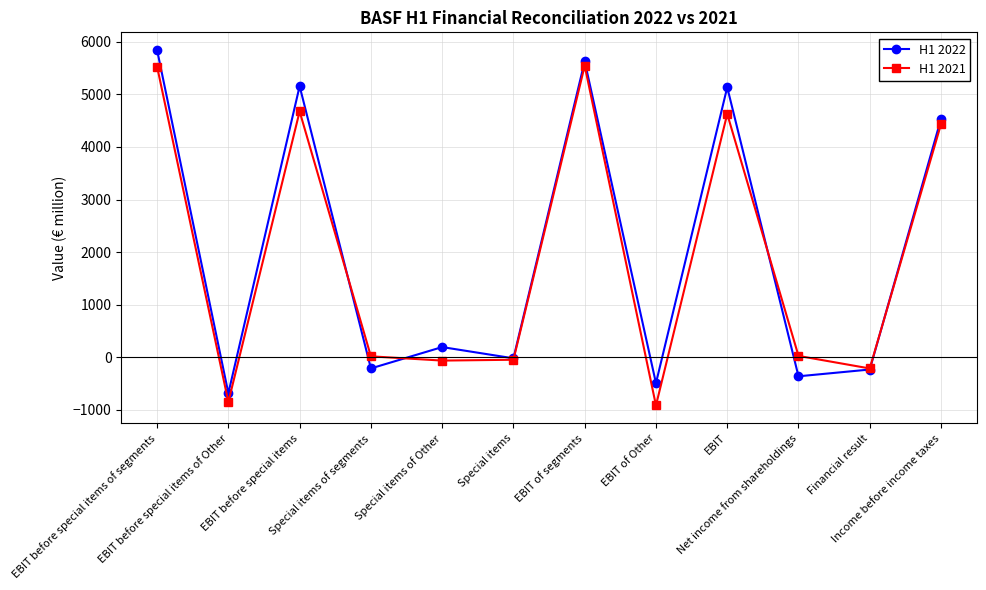

List the series in order of their peak value, lowest first.

H1 2021, H1 2022